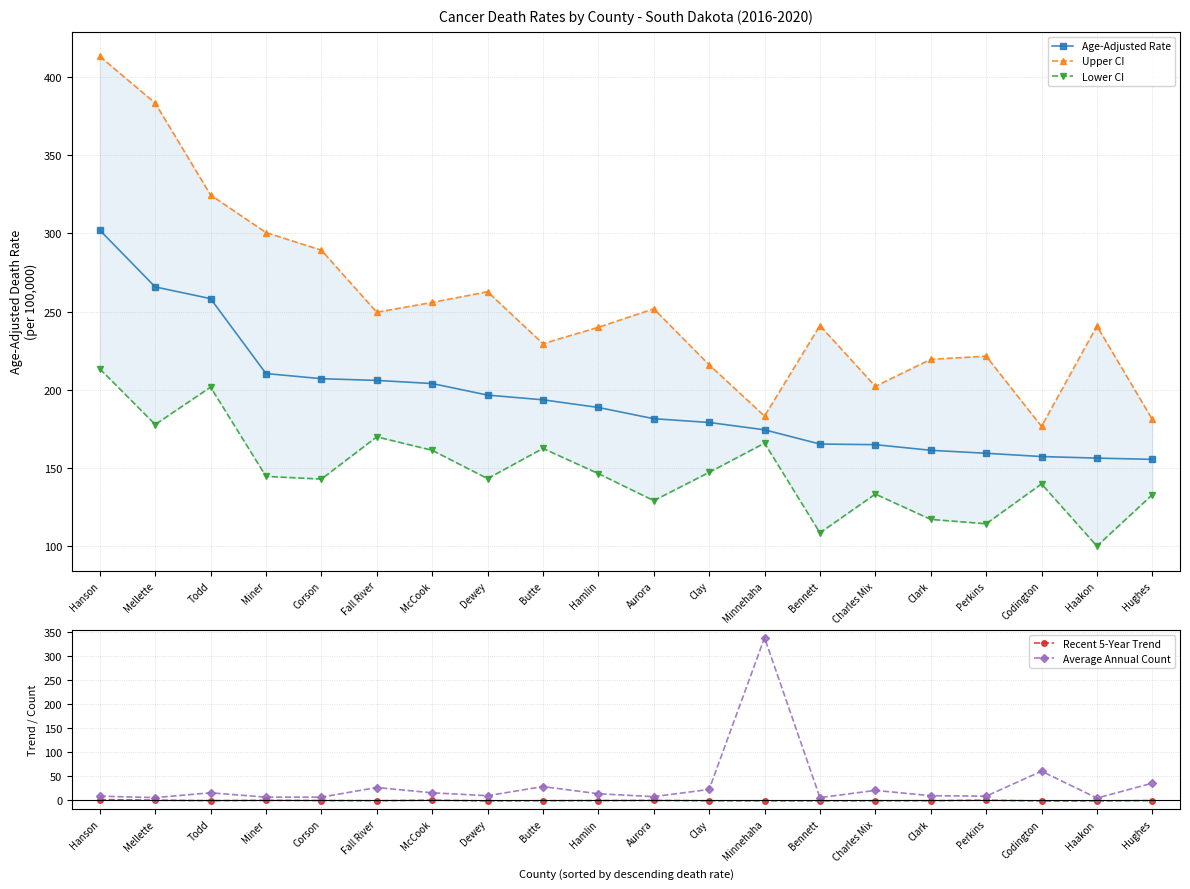

What is the label of the 7th point from the right?

Bennett